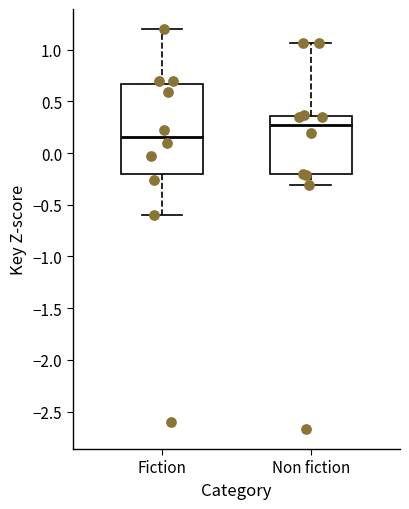

Reading left to right, transcribe this box plot: for each box, give where its median line is, the range the box spans, and where its two whiskers end, as read against the y-axis. The values are not printed on the chart, so give them approximately, as read against the axis.

Fiction: median 0.15, box -0.20 to 0.65, whiskers -0.60 to 1.20
Non fiction: median 0.25, box -0.20 to 0.35, whiskers -0.30 to 1.05